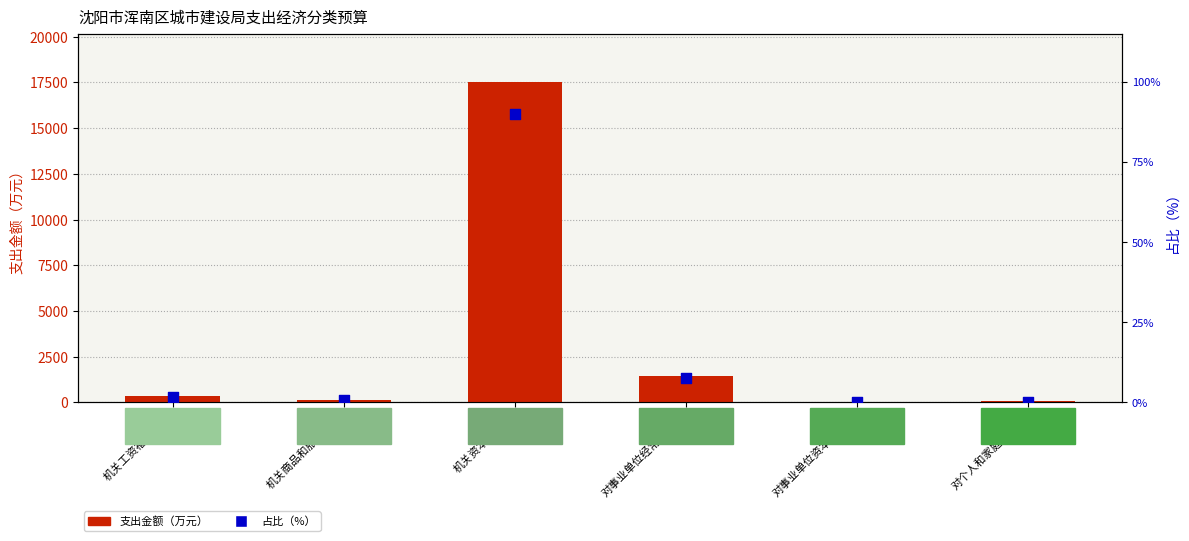

What are all the series names shown in the legend?

支出金额（万元）, 占比（%）